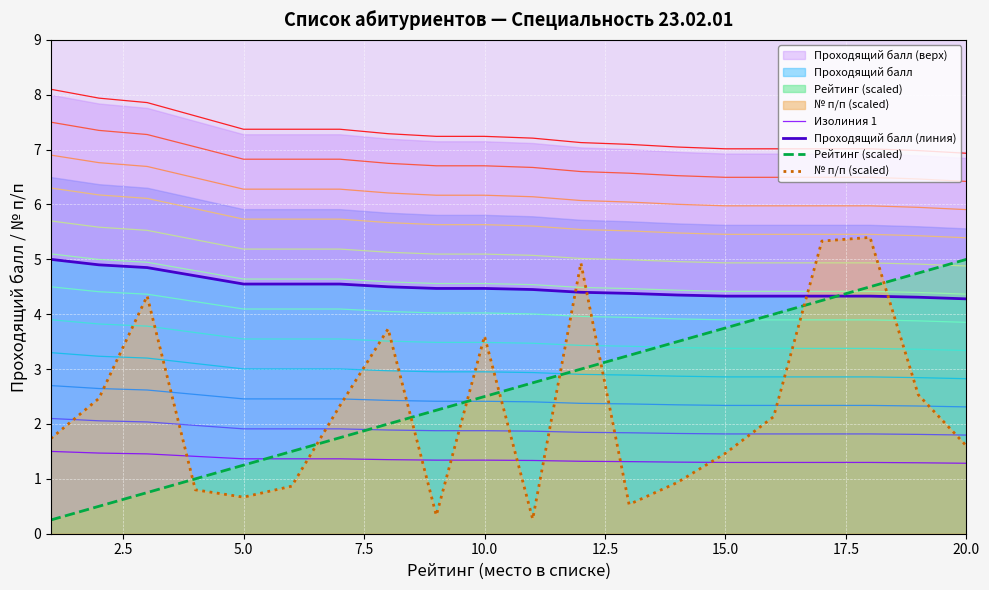

True or false: № п/п (scaled) has a value of 6.2 at 10.0.

False